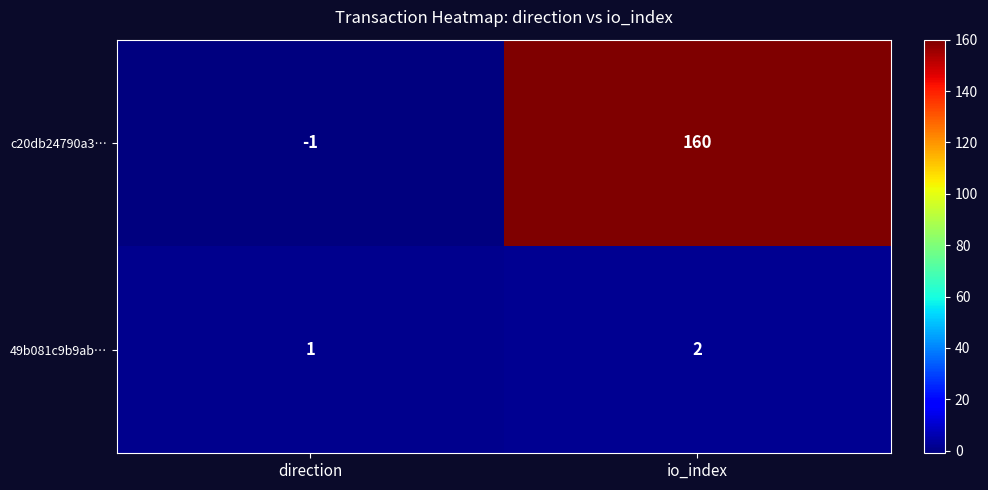

Which series has the largest total across all categories?

c20db24790a3…